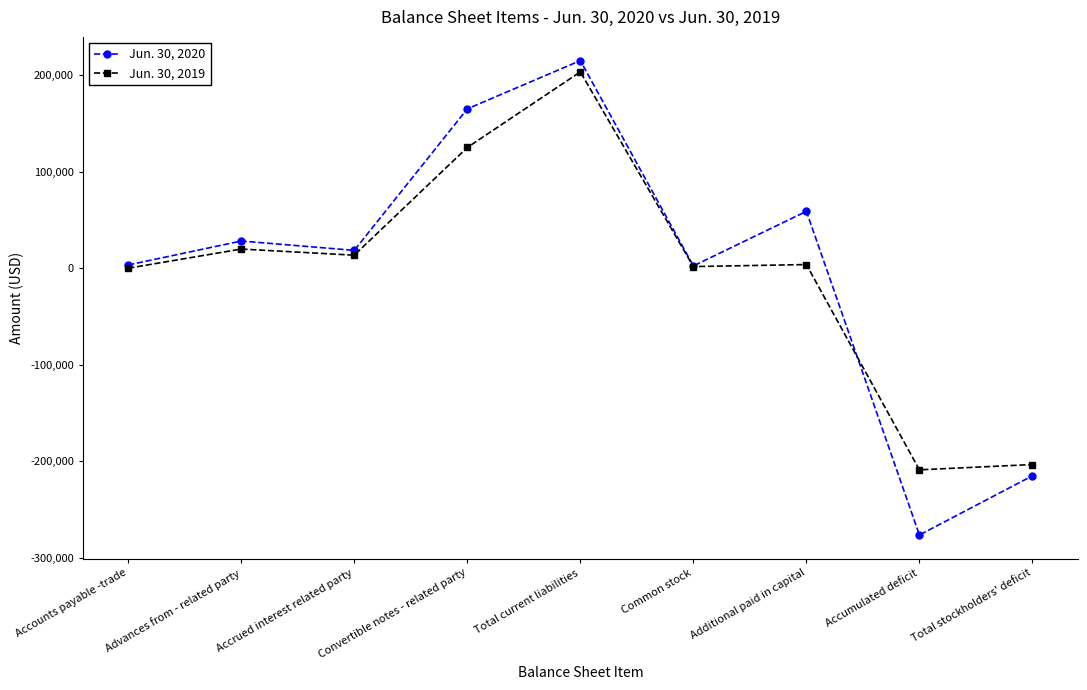

How many values in the Jun. 30, 2019 series are below 3791?

4